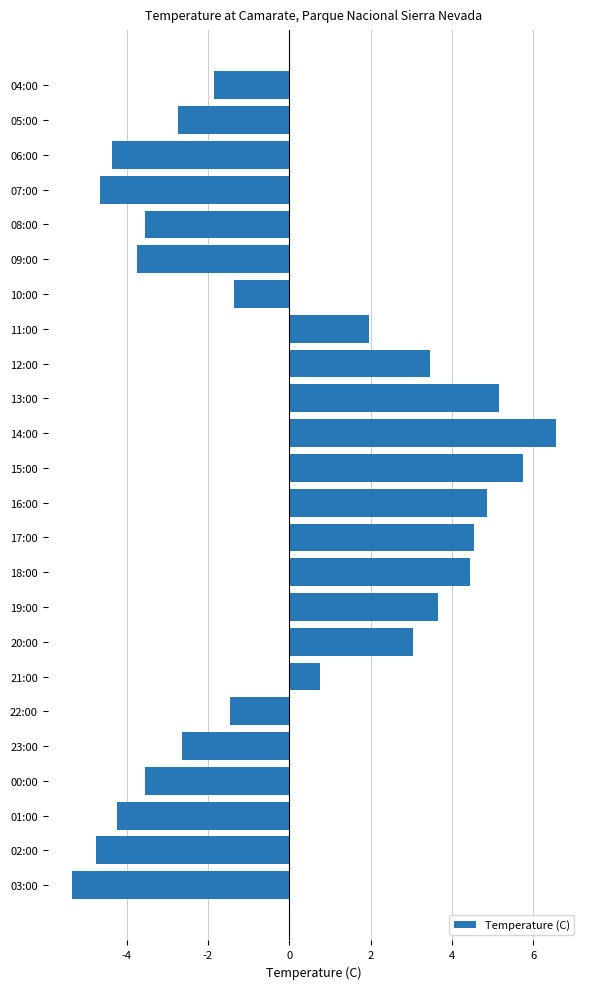

At which label is the value closest to 0?

21:00